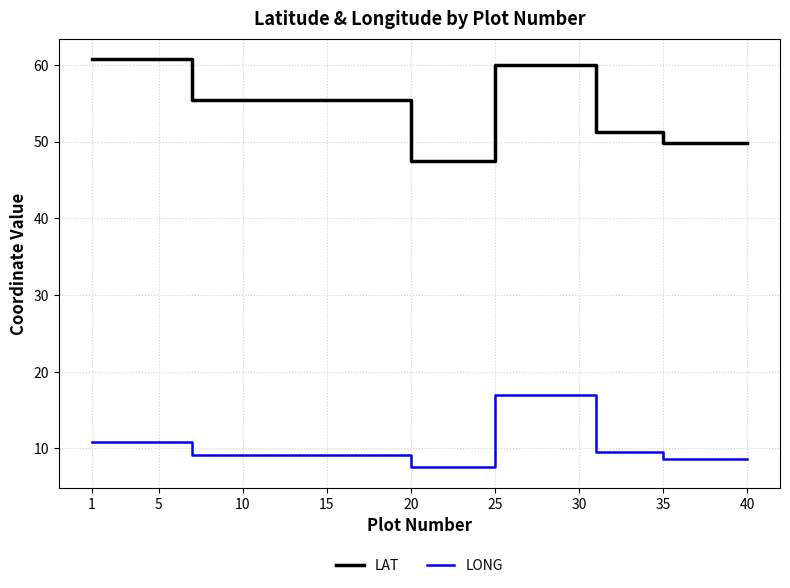

What is the average value of the LONG series?

10.3